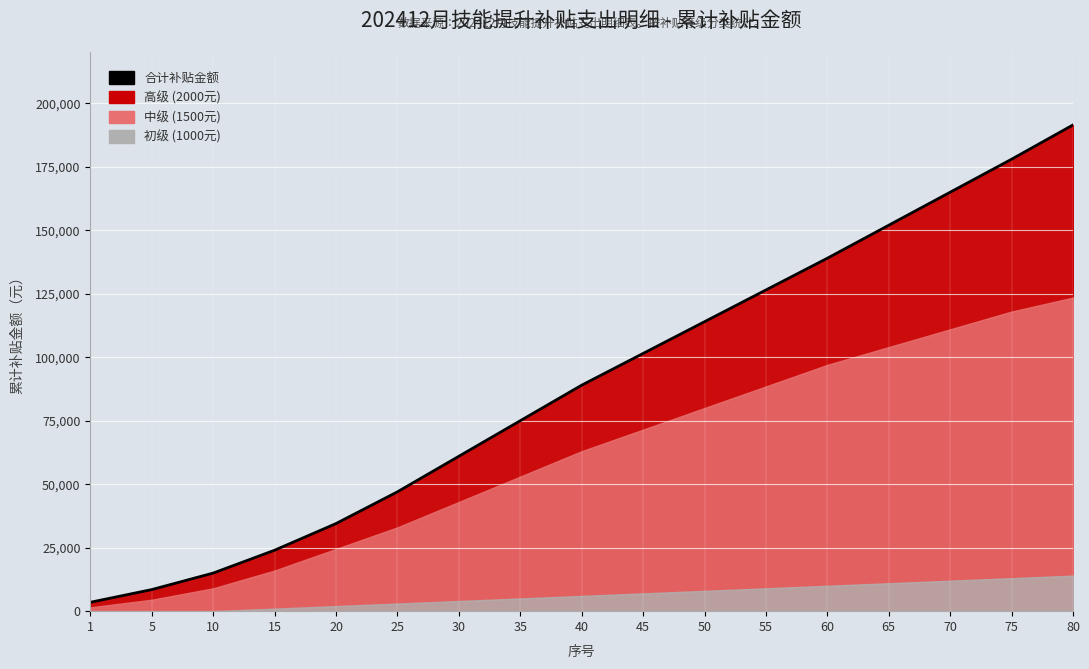

What is the value of the 3rd point from the left?

15000